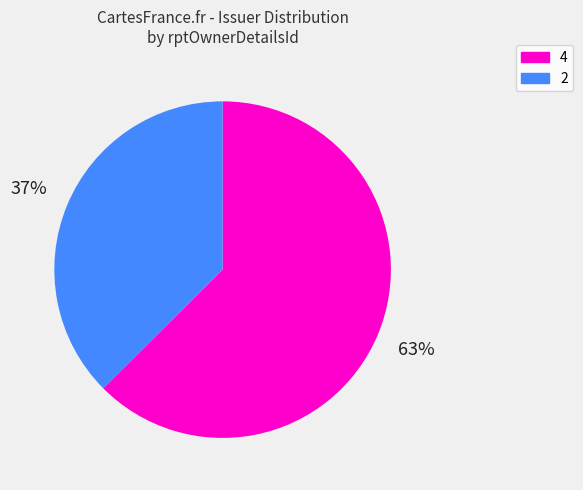

True or false: 2 accounts for 37% of the total.

True